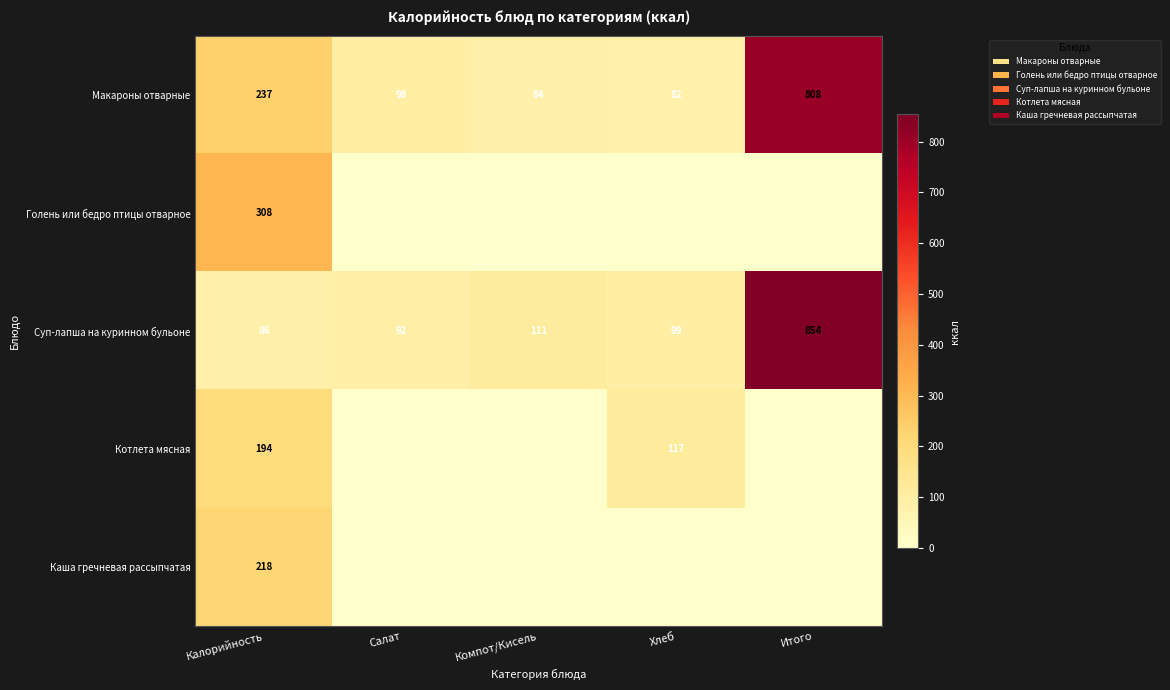

What is the total value across all series at Итого?

1662.4